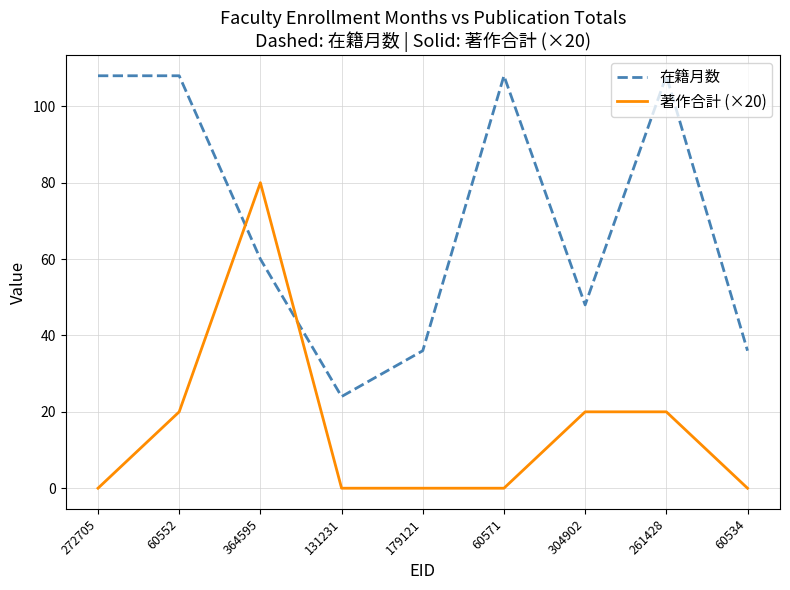

Rank the series by their maximum value, from highest to lowest.

在籍月数, 著作合計 (×20)